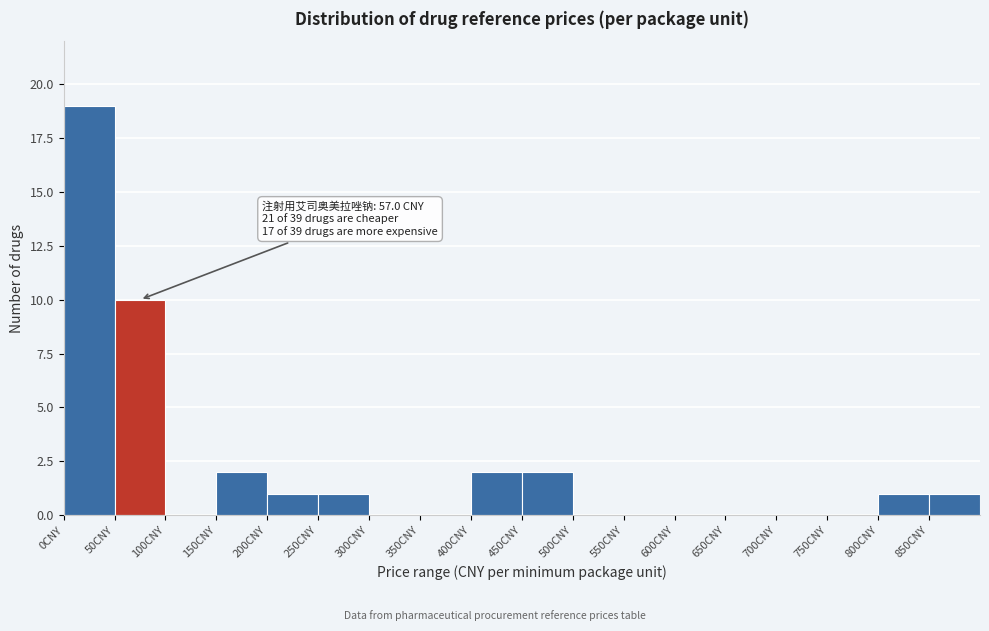

Over which range of the x-axis is the bar tallest?

0 to 50